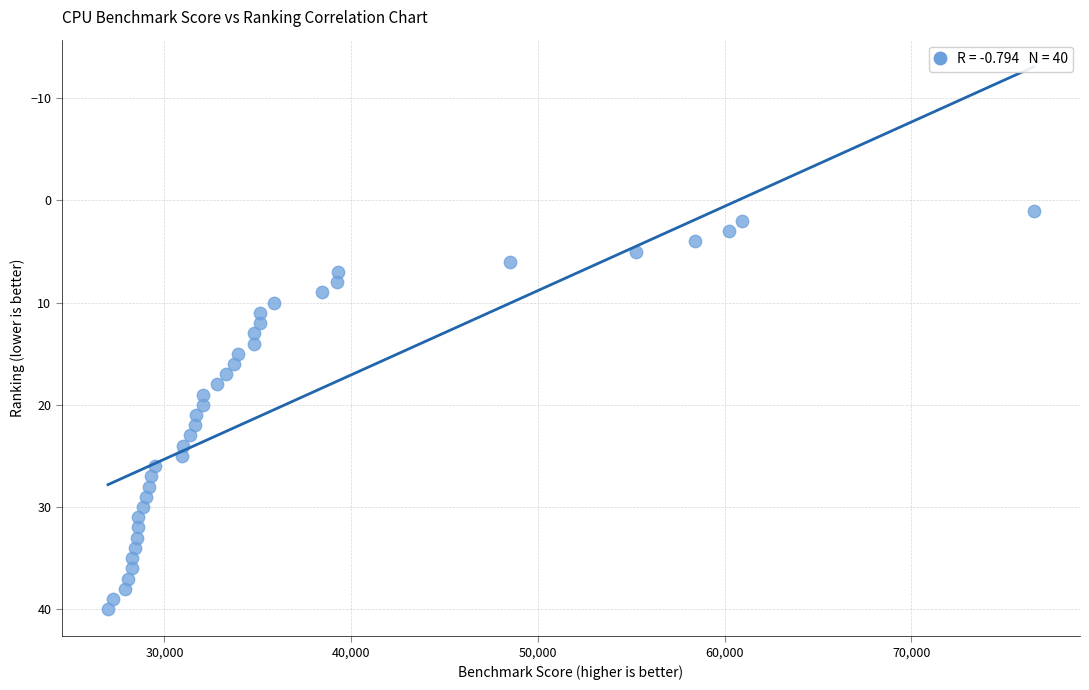

What is the range of X values (max minus min)?

49585